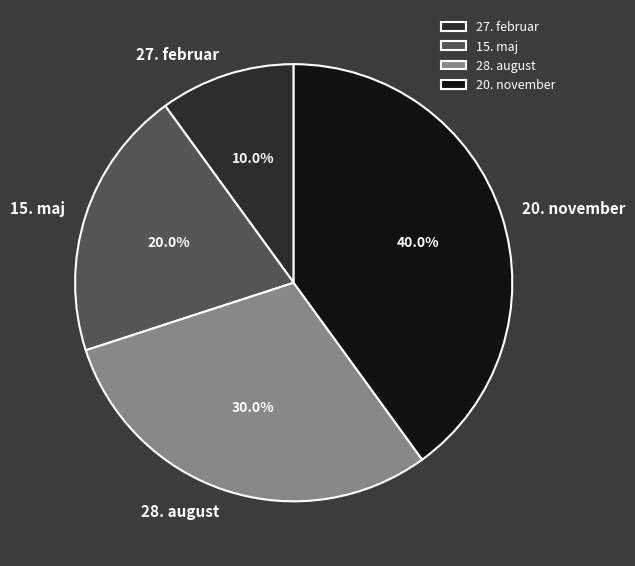

To the nearest percent, what is the difference between the 27. februar and 20. november slice percentages?

30%